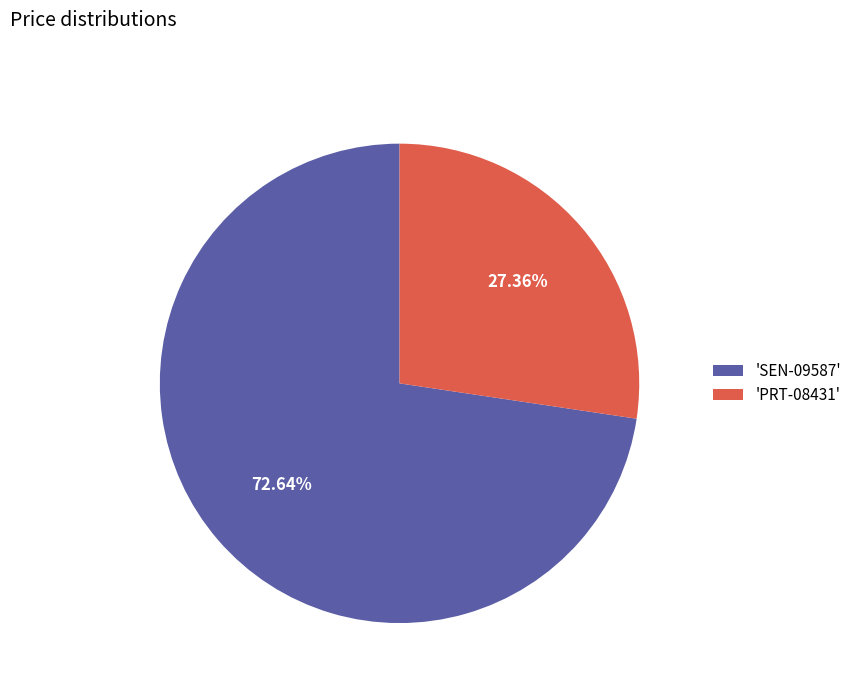

Is 'PRT-08431' the majority of the pie?

No